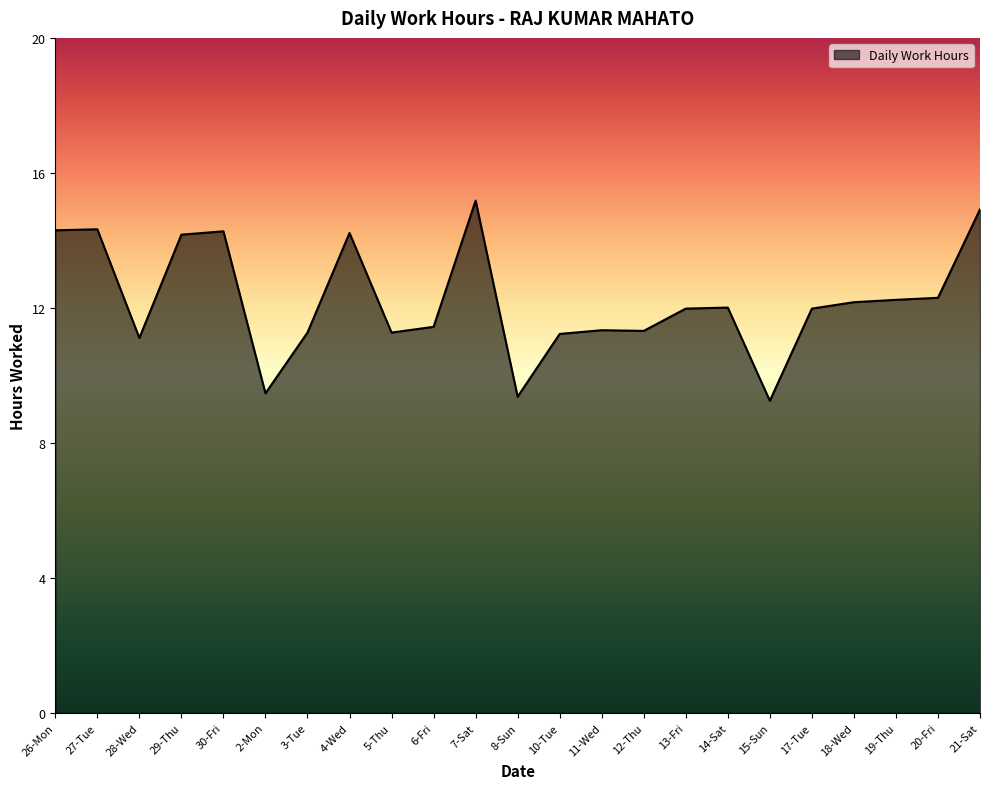

What is the difference between the maximum and minimum values?

5.9